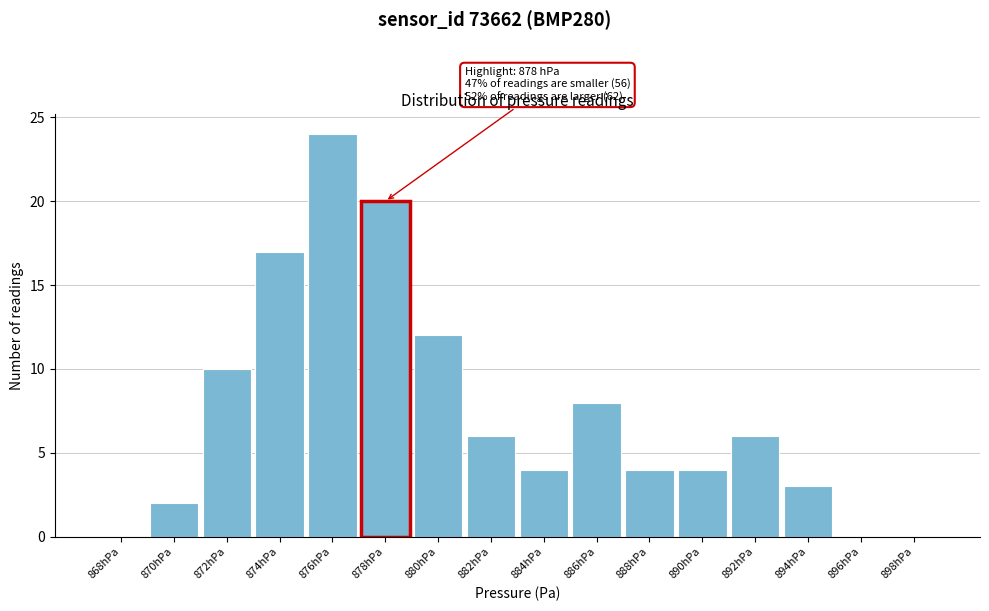

Reading right to left, extract all data points from this chart.

898hPa=0	896hPa=0	894hPa=3	892hPa=6	890hPa=4	888hPa=4	886hPa=8	884hPa=4	882hPa=6	880hPa=12	878hPa=20	876hPa=24	874hPa=17	872hPa=10	870hPa=2	868hPa=0